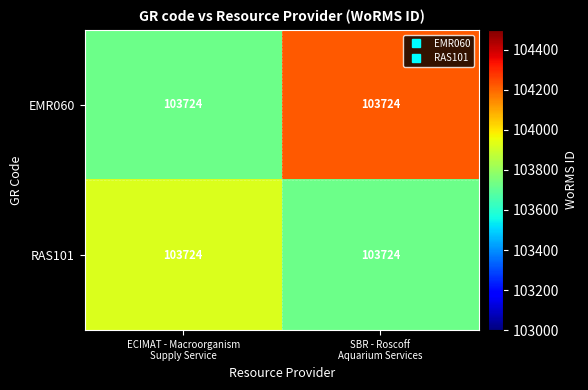

Count the RAS101 values in the range 103724 to 103924.

2